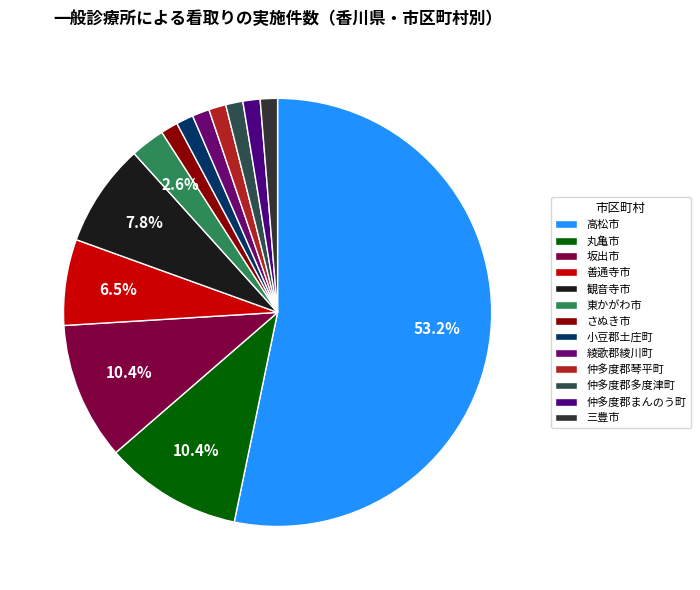

Do 観音寺市 and 仲多度郡まんのう町 together represent more than half of the pie?

No